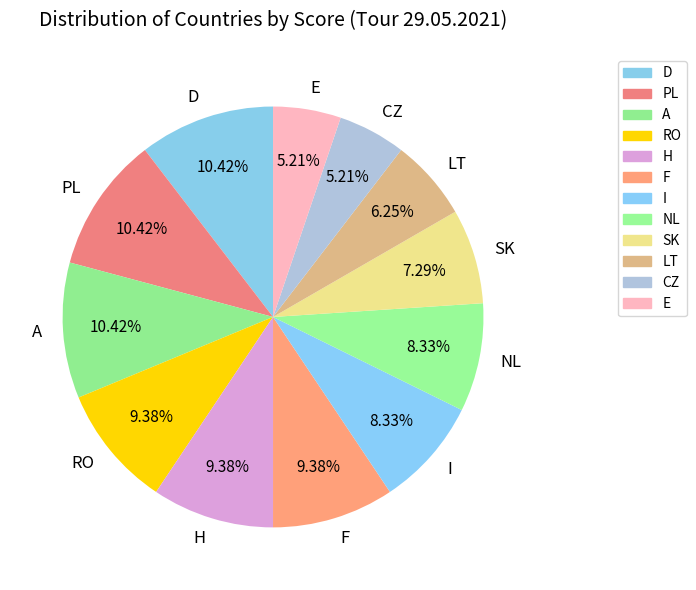

To the nearest percent, what is the combined percentage of F and E?

15%